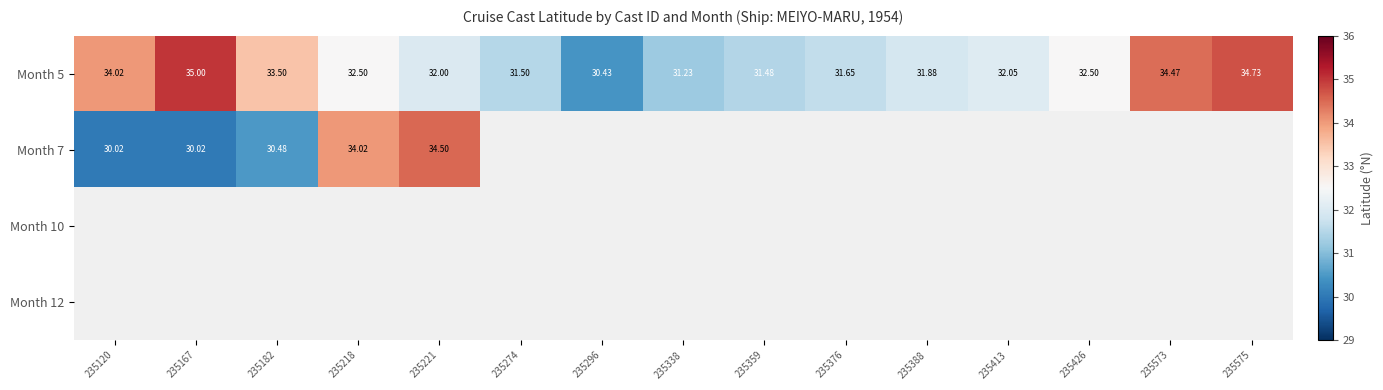

What is the sum of the Month 5 values at 235575 and 235413?

66.8